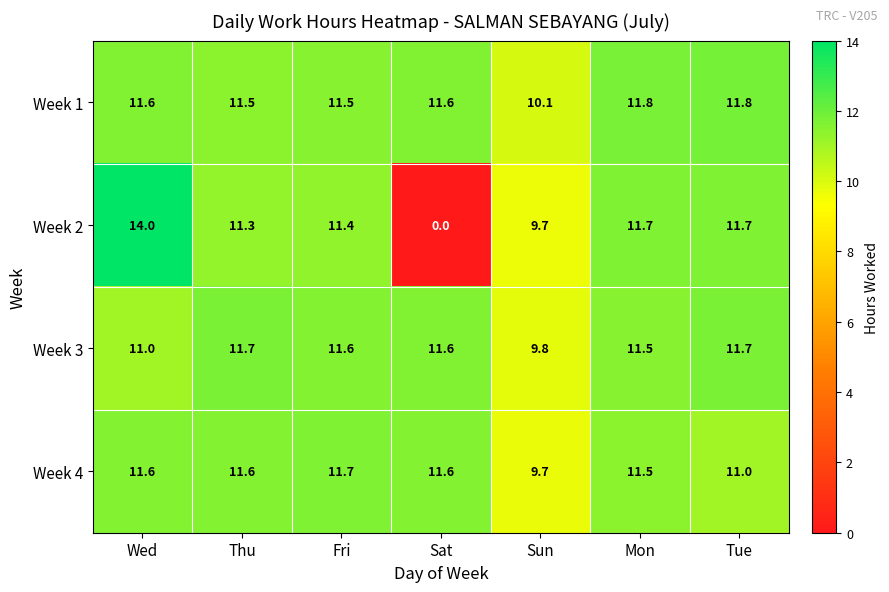

Which label corresponds to the largest value in the chart?

Wed